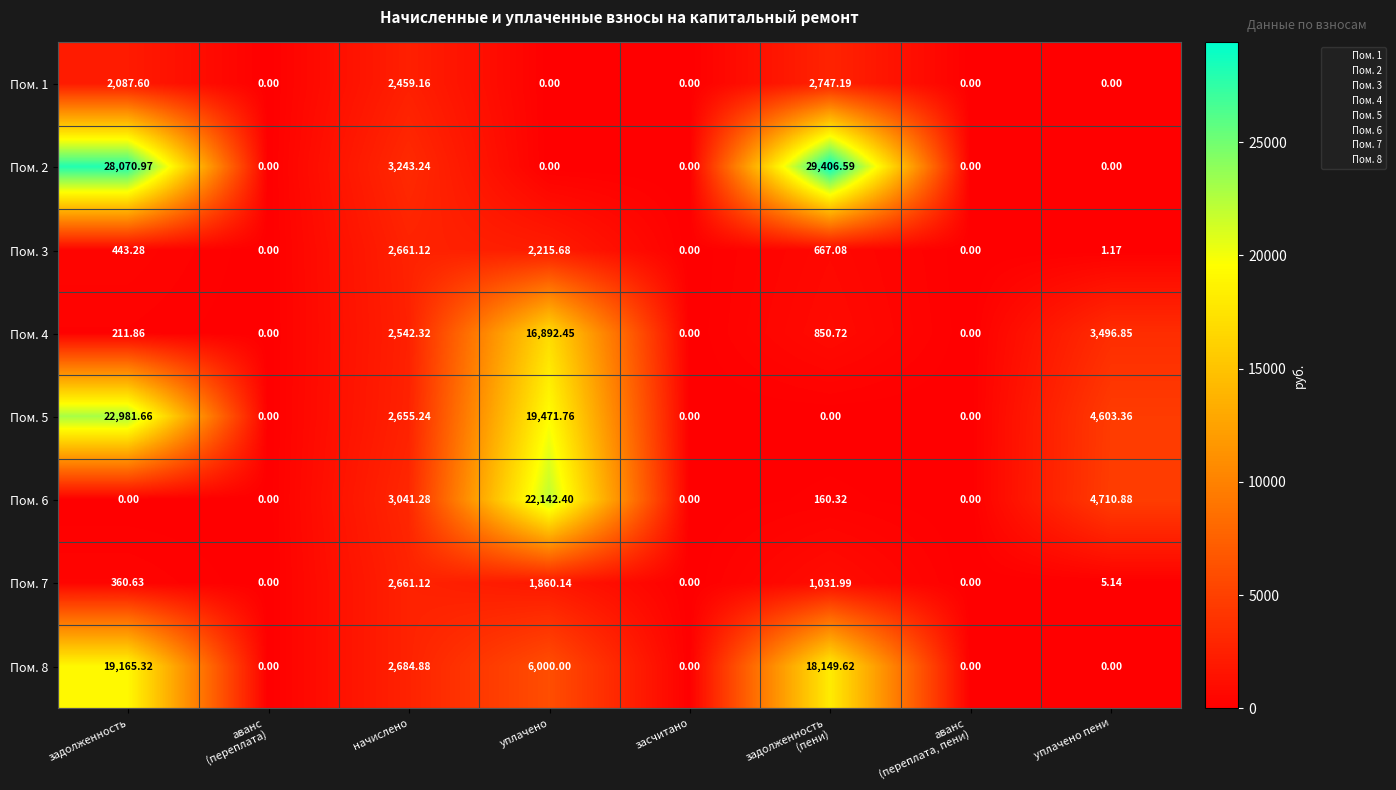

Where does the Пом. 7 series first go above 360?

задолженность